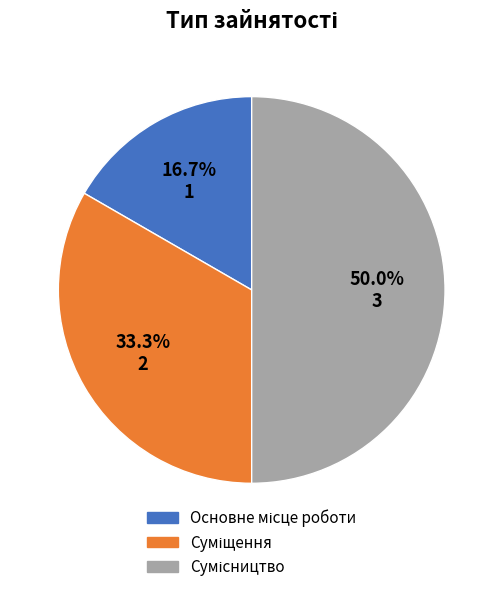

To the nearest percent, what is the average slice percentage?

33%